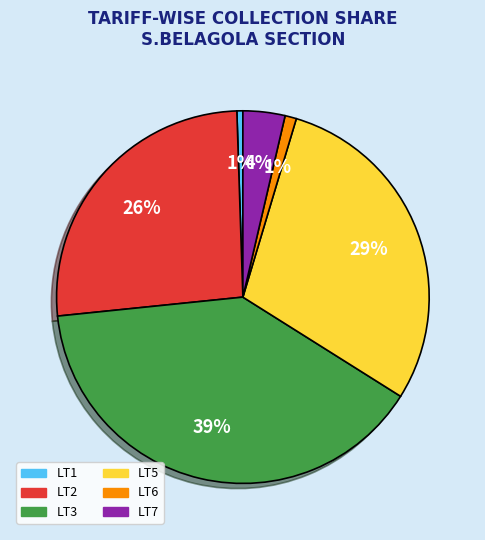

Does any single category account for the majority?

No